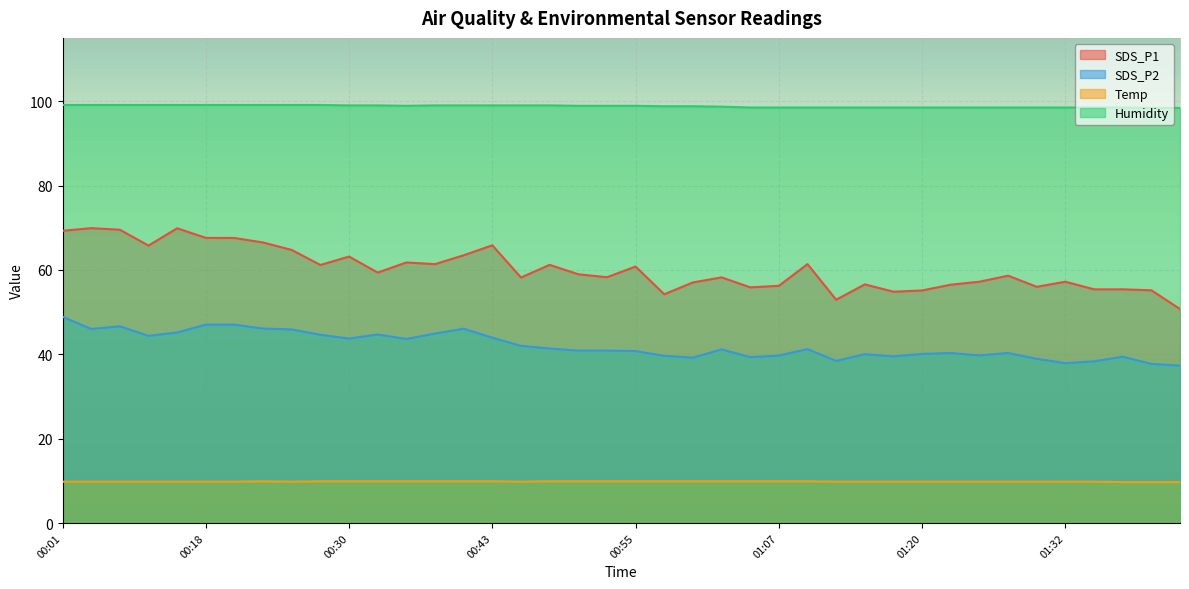

Rank the series at 00:20 from highest to lowest value.

Humidity, SDS_P1, SDS_P2, Temp